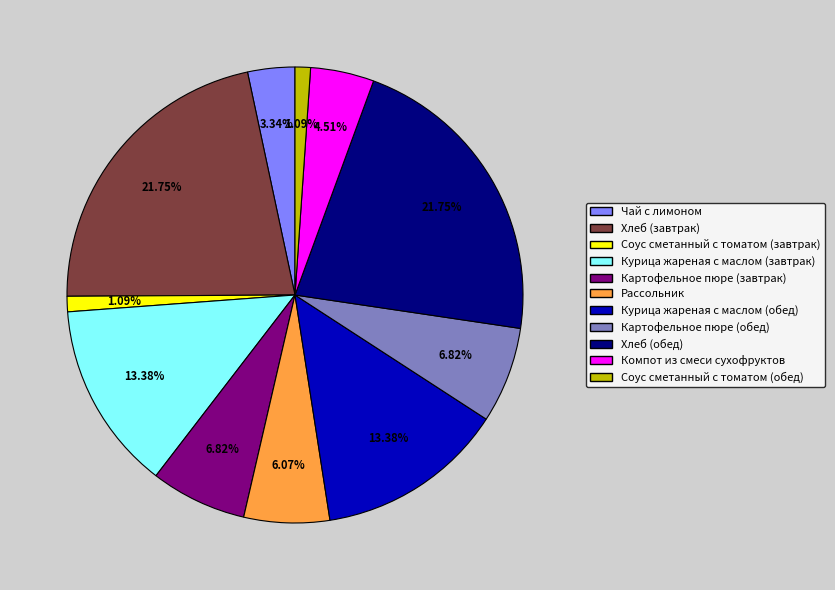

What is the total percentage of Соус сметанный с томатом (завтрак) and Рассольник?

7.2%